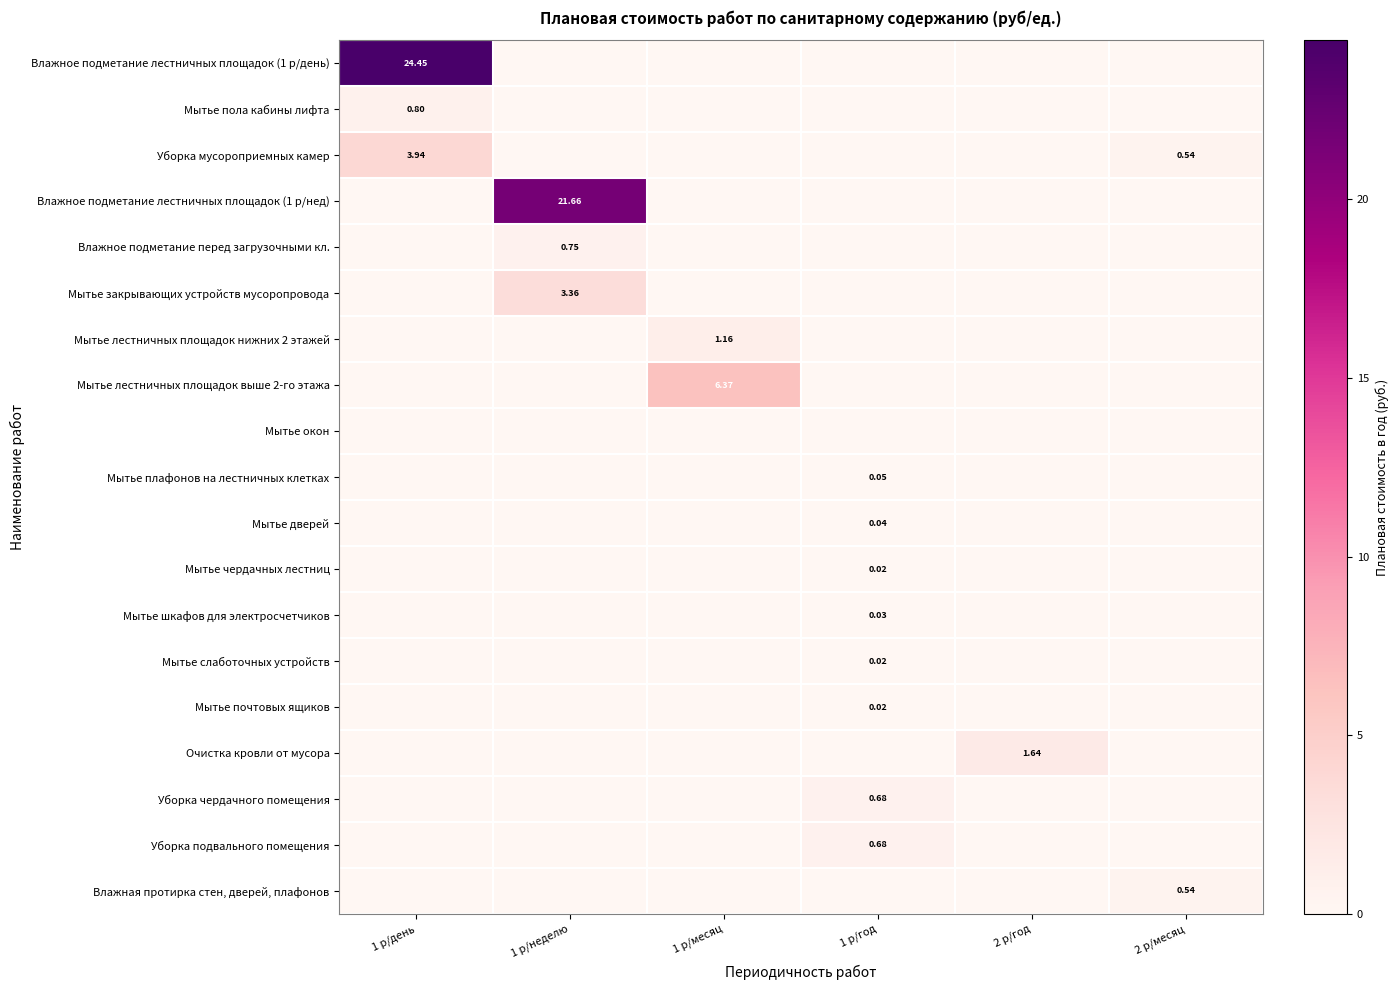

What is the average value of the Уборка мусороприемных камер series?

0.7